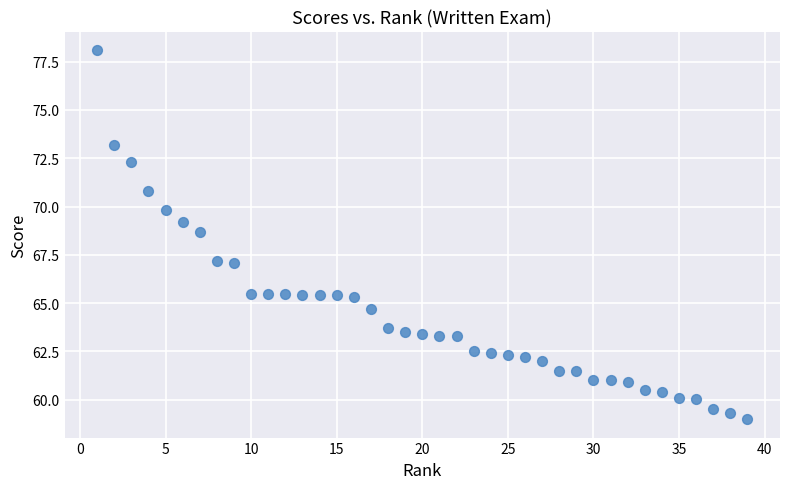

What is the range of X values (max minus min)?

38.0